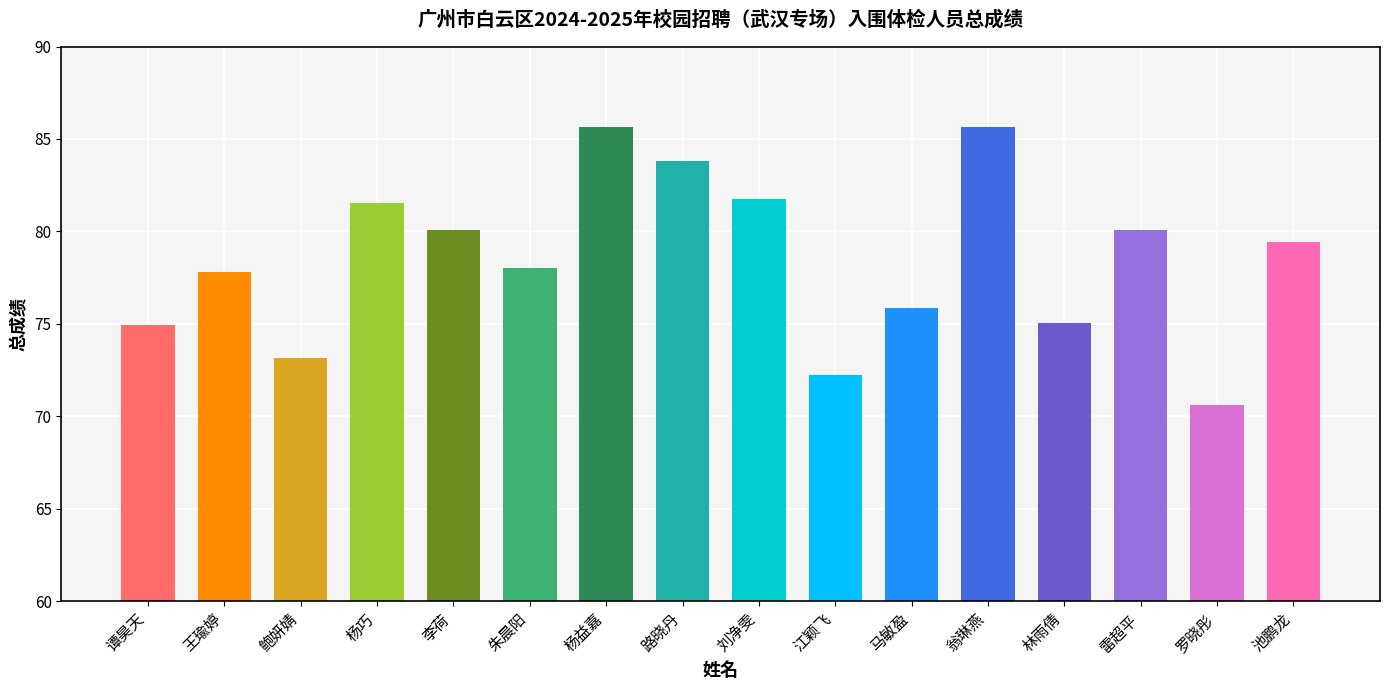

What is the sum of all values?

1255.6